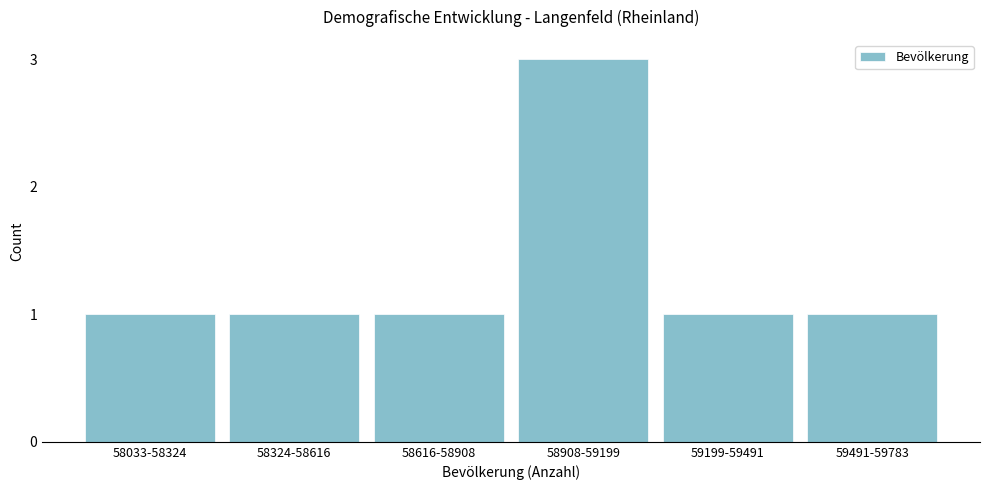

Reading left to right, extract all data points from this chart.

1	1	1	3	1	1